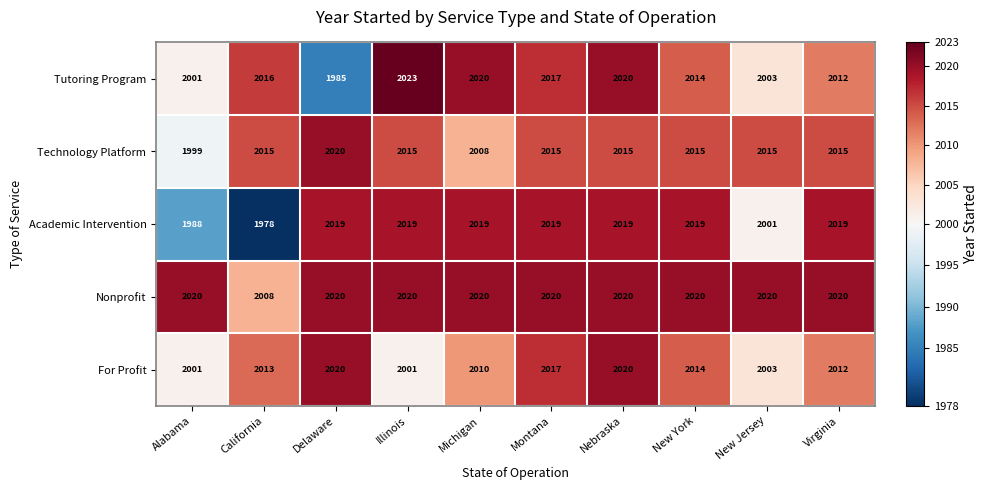

Between Delaware and New York, which series saw the biggest shift?

Tutoring Program